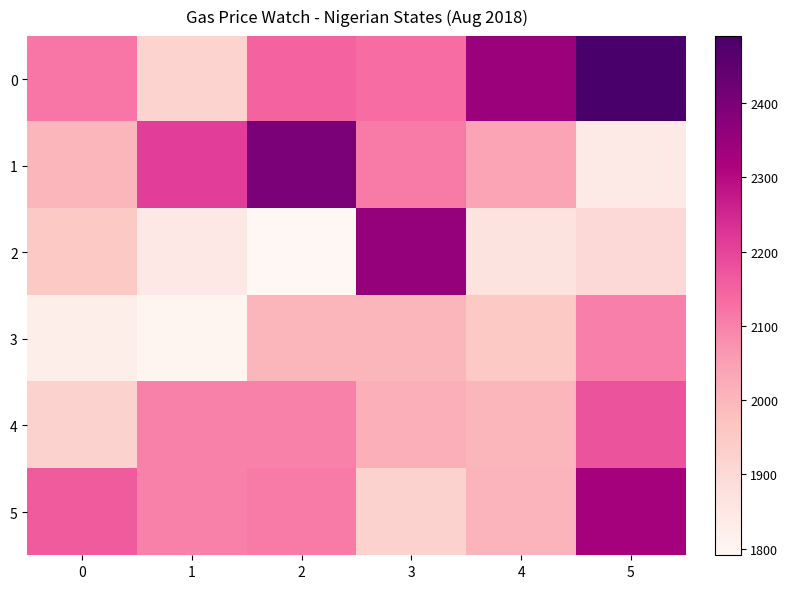

Which has a higher value, 0 or 5?

5